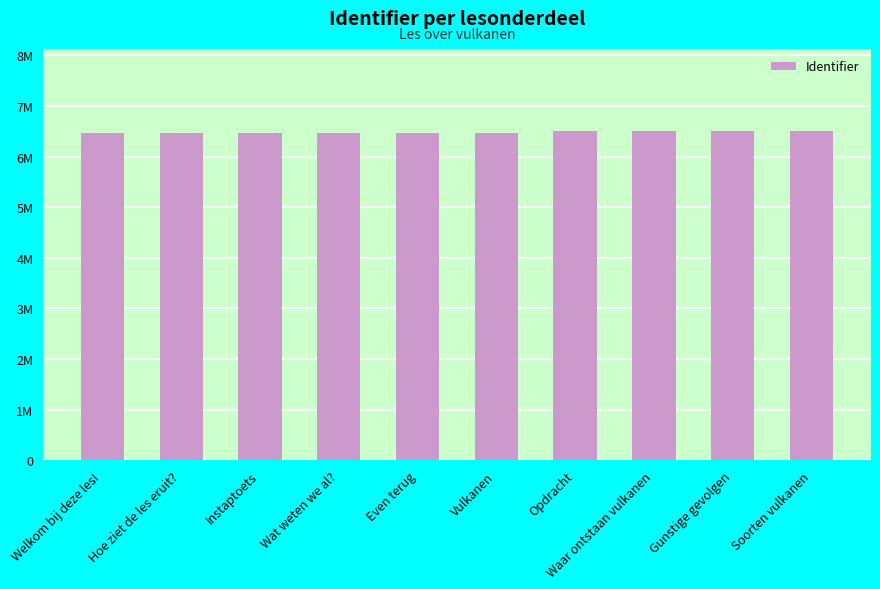

True or false: the data shows 6470547 at Hoe ziet de les eruit?.

True